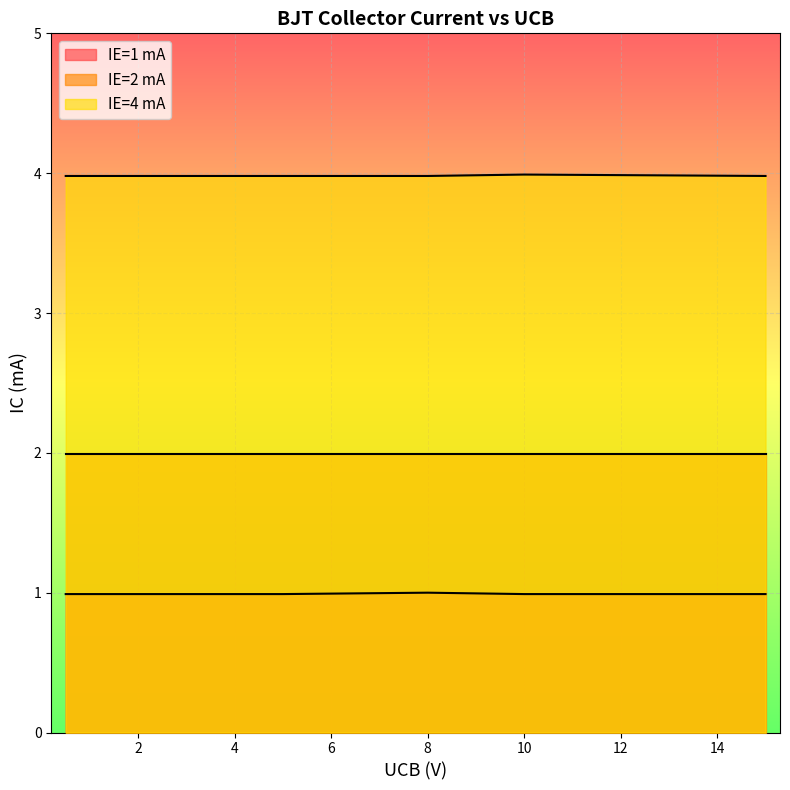

True or false: IE=4 mA and IE=1 mA cross at least once.

False